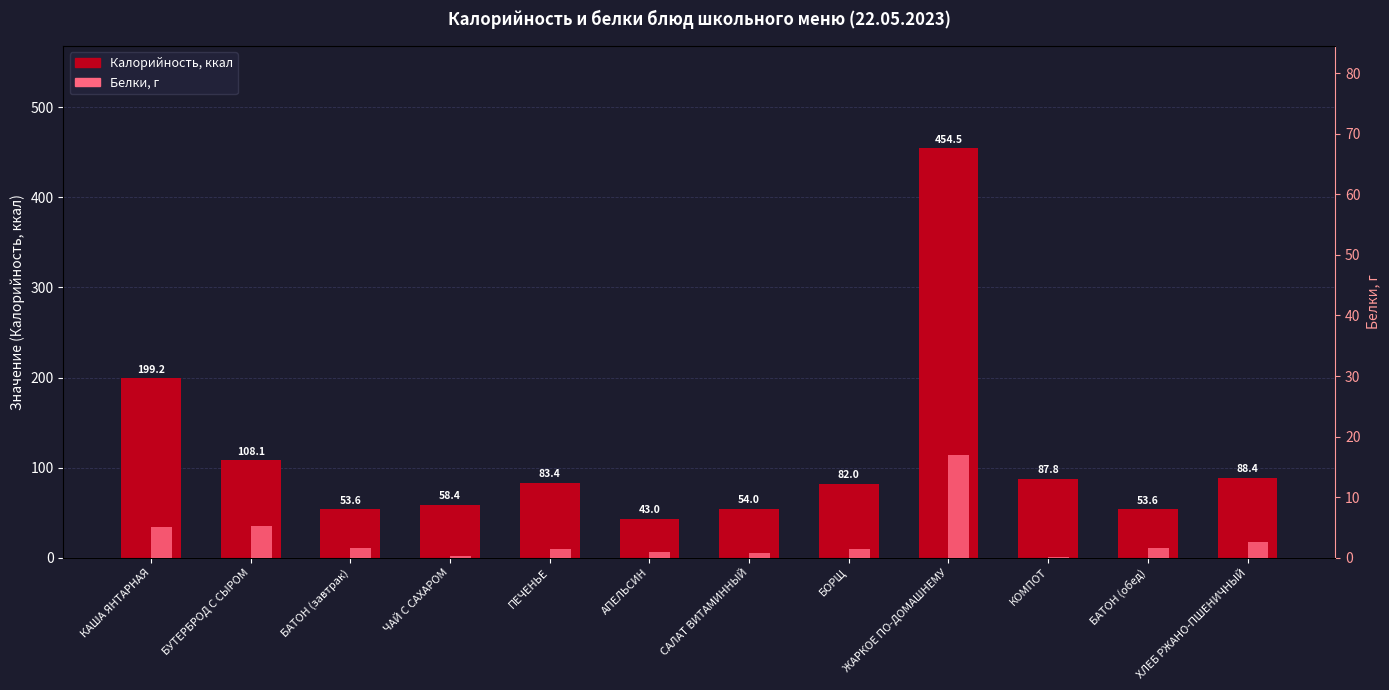

Reading right to left, list all the values displayed in this chart.

Калорийность: ХЛЕБ РЖАНО-ПШЕНИЧНЫЙ=88.4	БАТОН (обед)=53.6	КОМПОТ=87.8	ЖАРКОЕ ПО-ДОМАШНЕМУ=454.5	БОРЩ=82.0	САЛАТ ВИТАМИННЫЙ=54.0	АПЕЛЬСИН=43.0	ПЕЧЕНЬЕ=83.4	ЧАЙ С САХАРОМ=58.4	БАТОН (завтрак)=53.6	БУТЕРБРОД С СЫРОМ=108.1	КАША ЯНТАРНАЯ=199.2
Белки: ХЛЕБ РЖАНО-ПШЕНИЧНЫЙ=2.6	БАТОН (обед)=1.6	КОМПОТ=0.1	ЖАРКОЕ ПО-ДОМАШНЕМУ=16.9	БОРЩ=1.5	САЛАТ ВИТАМИННЫЙ=0.7	АПЕЛЬСИН=0.9	ПЕЧЕНЬЕ=1.5	ЧАЙ С САХАРОМ=0.2	БАТОН (завтрак)=1.6	БУТЕРБРОД С СЫРОМ=5.2	КАША ЯНТАРНАЯ=5.0